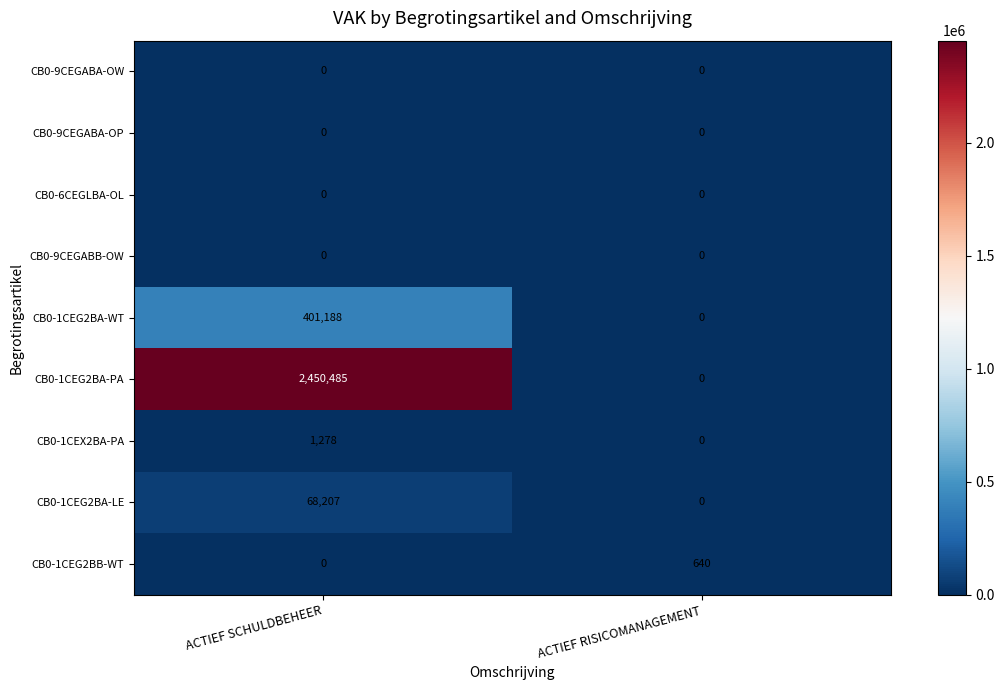

The value of CB0-9CEGABB-OW at ACTIEF SCHULDBEHEER is 0. True or false?

True